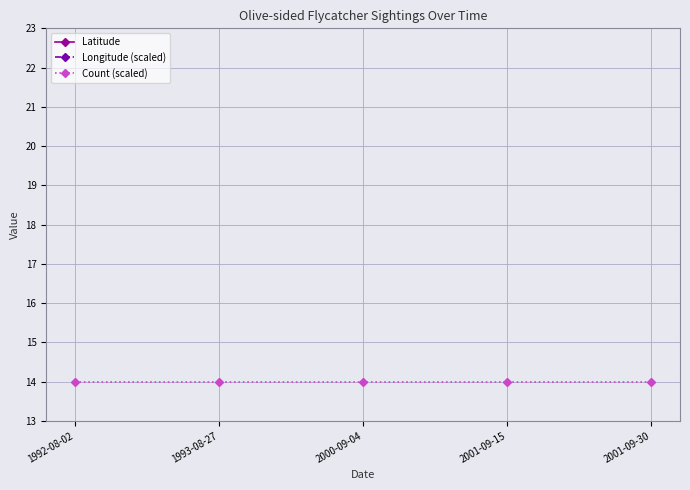

What is the value of the Latitude point at the 4th from the left?

36.6